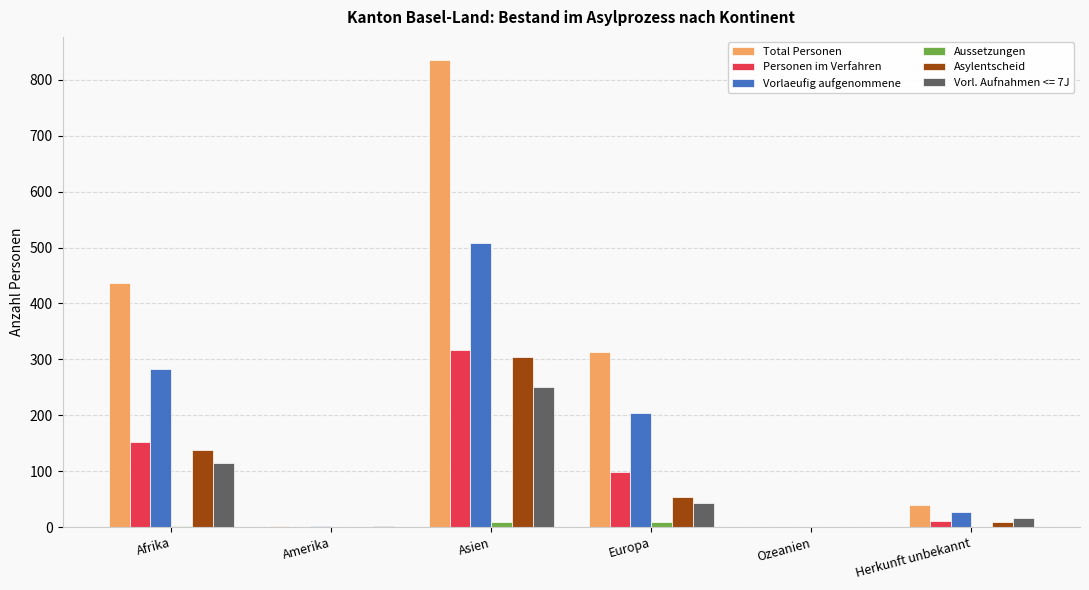

What is the sum of all Personen im Verfahren values?

579